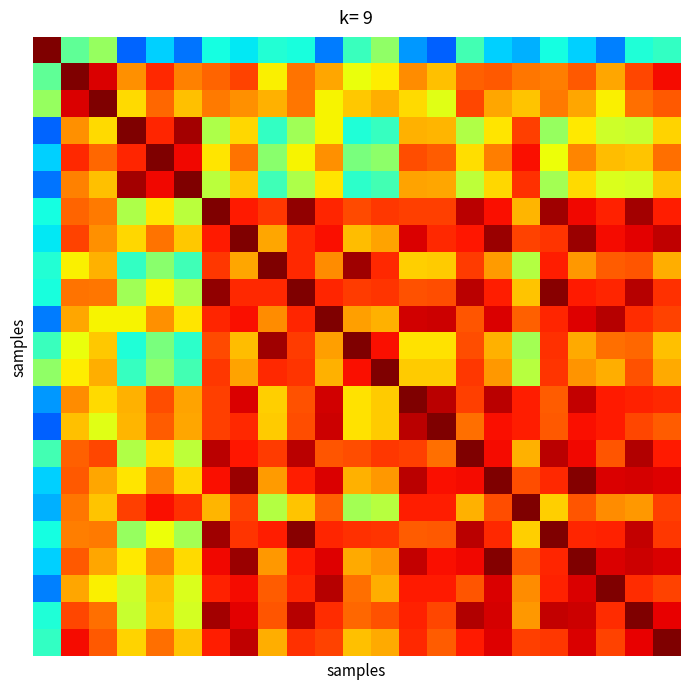

At which category does the chart reach its minimum across all series?

14